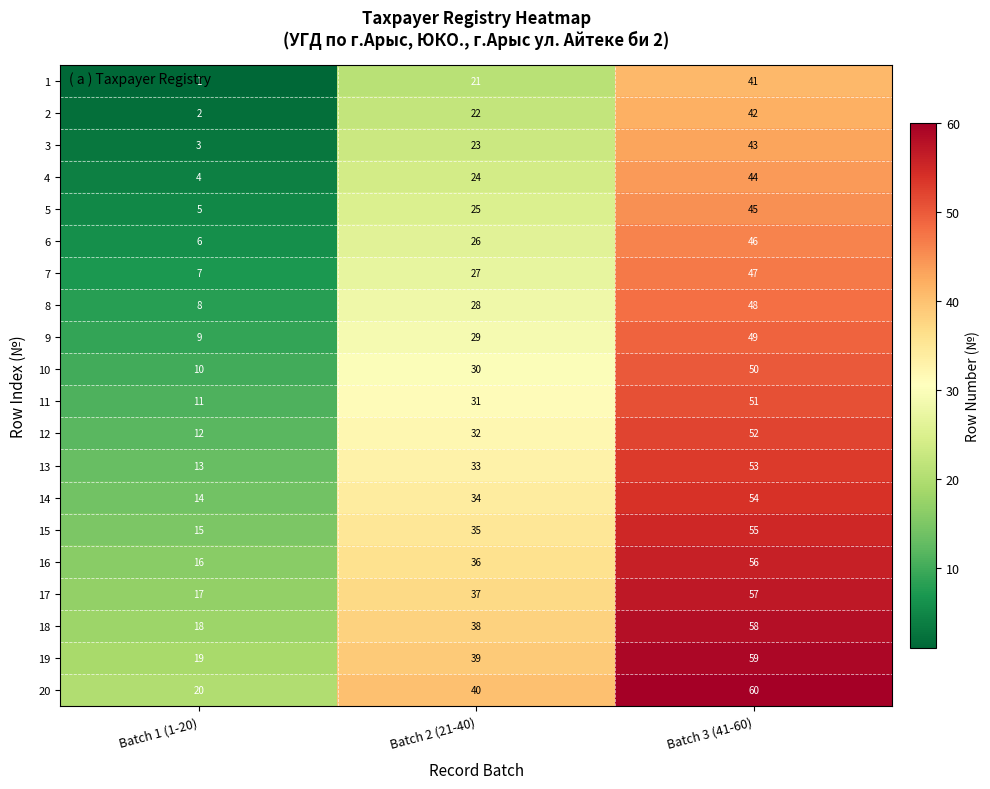

True or false: 1 has a value of 21 at Batch 2 (21-40).

True